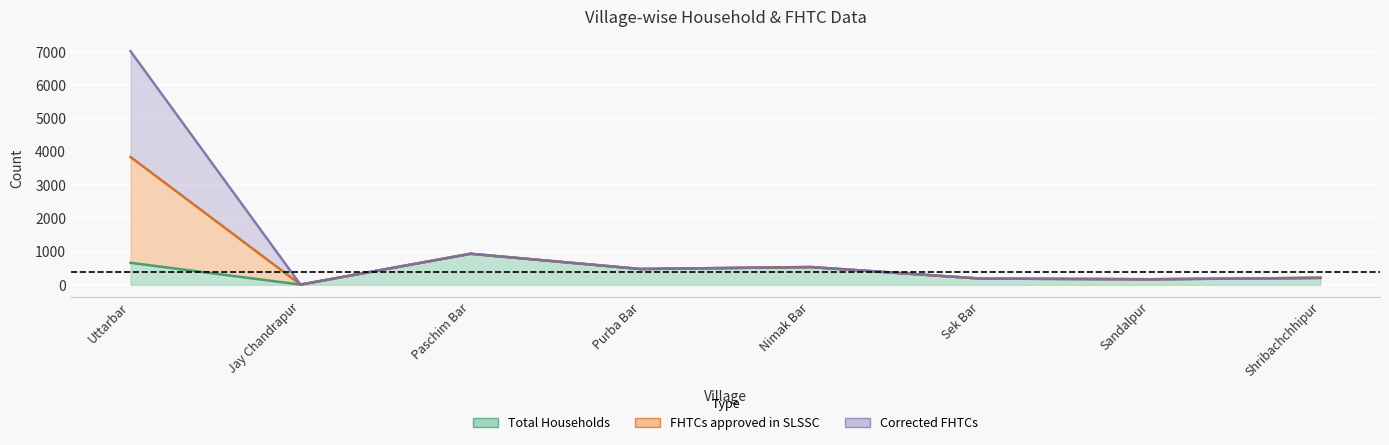

Rank the categories by Total Households value from lowest to highest.

Jay Chandrapur, Sandalpur, Sek Bar, Shribachchhipur, Purba Bar, Nimak Bar, Uttarbar, Paschim Bar